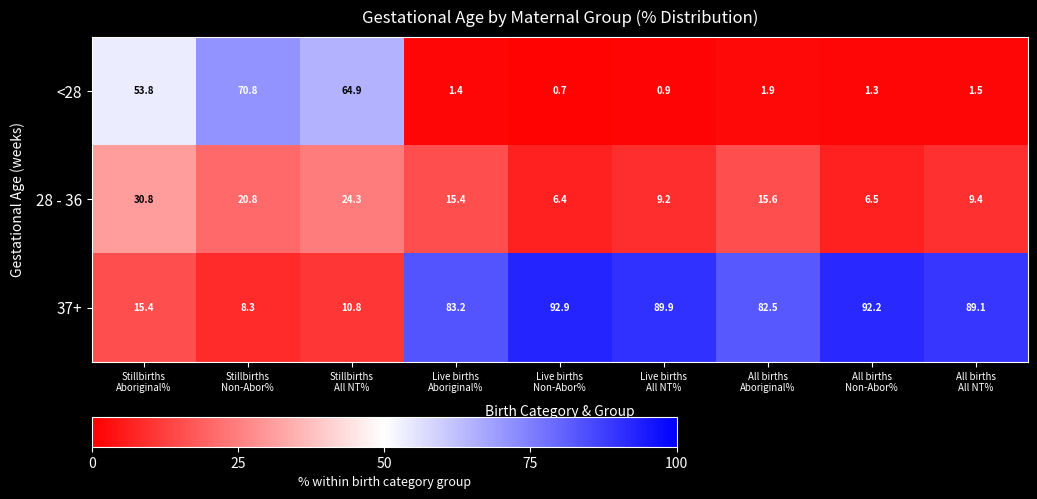

Which category has the lowest value across all series?

Live births
Non-Abor%